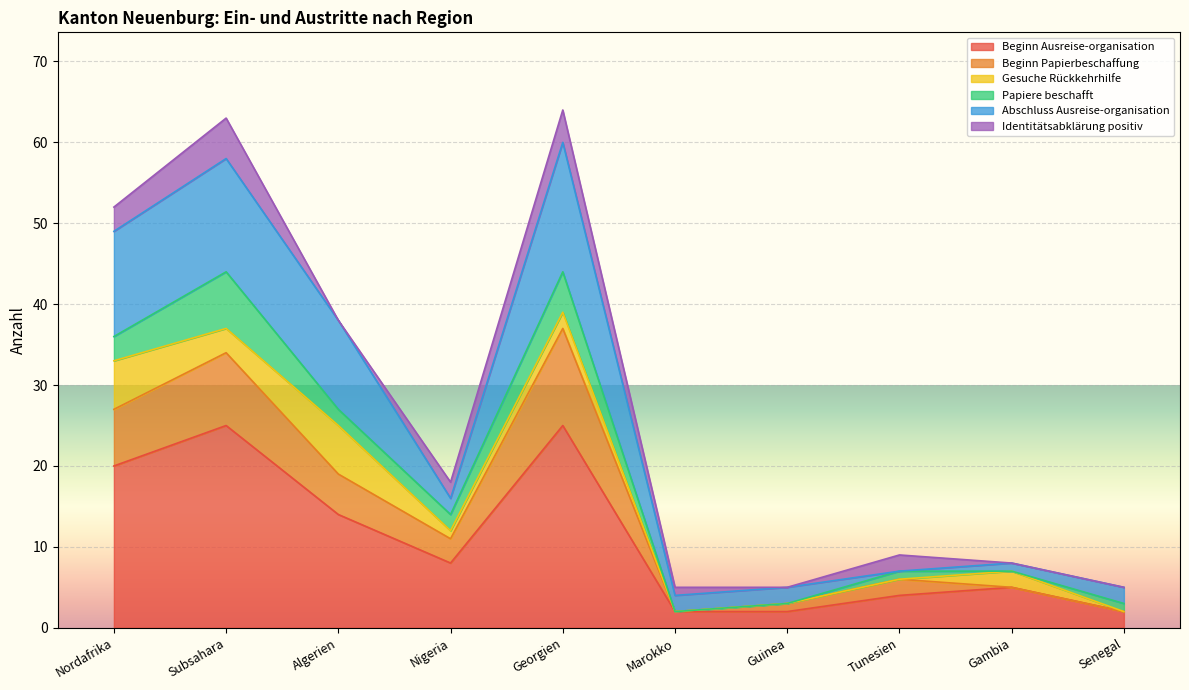

True or false: Abschluss Ausreise-organisation and Beginn Ausreise-organisation intersect in this chart.

False